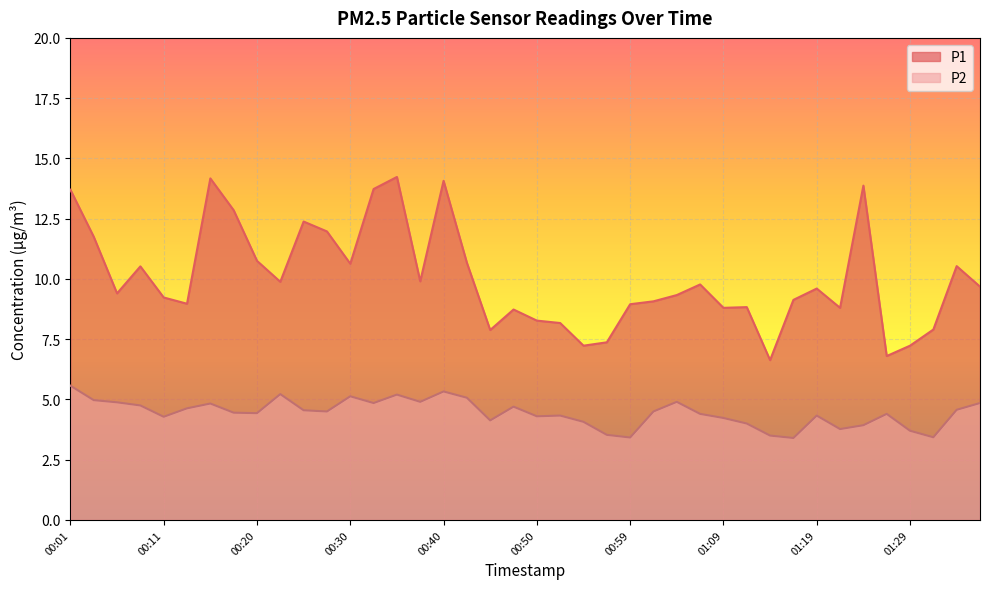

How many interior local valleys does the P2 series have?

11